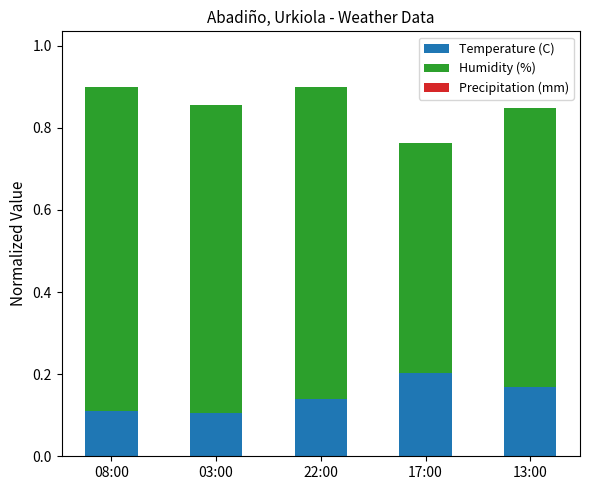

The value of Temperature (C) at 22:00 is 0.1. True or false?

True